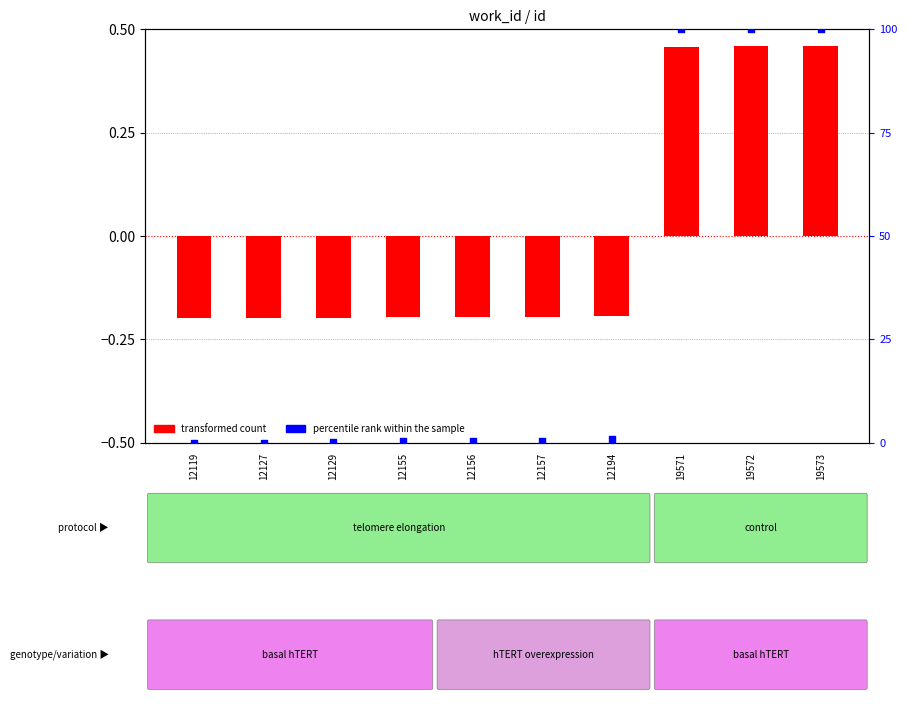

What are all the series names shown in the legend?

transformed count, percentile rank within the sample